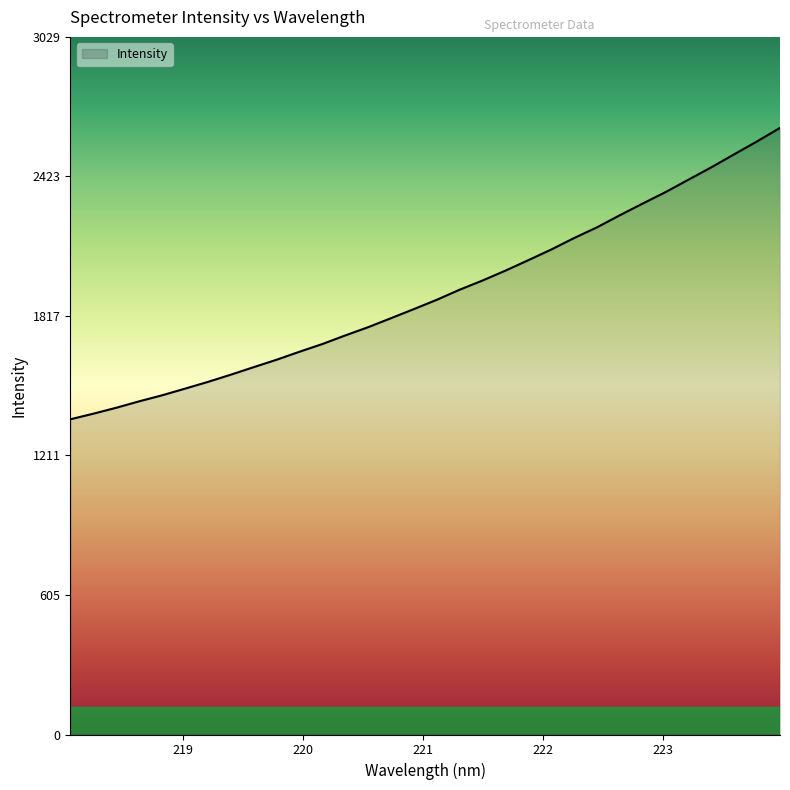

What is the maximum value shown in the chart?

2634.5